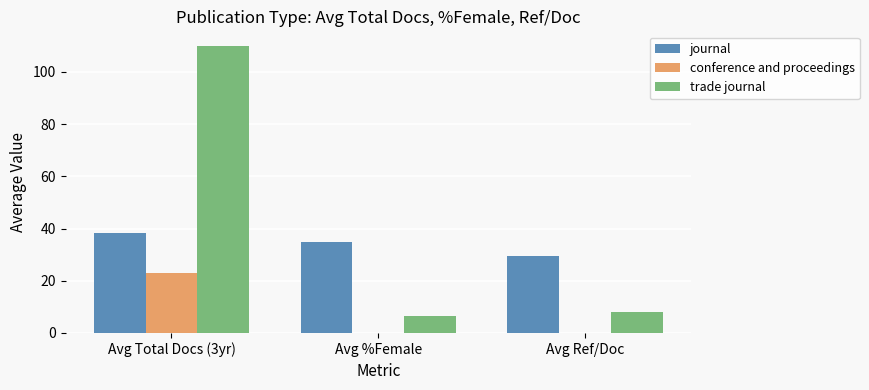

The value of journal at Avg Ref/Doc is 29.5. True or false?

True